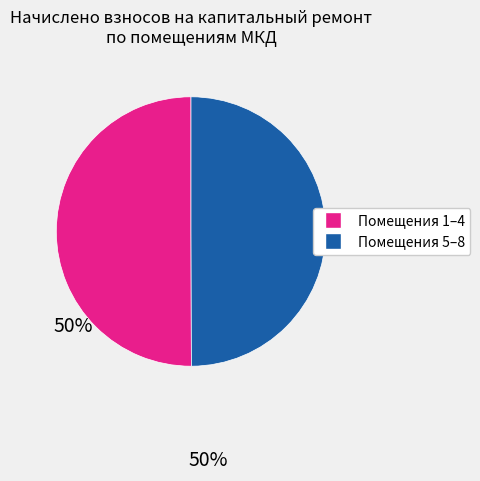

How many slices are in this pie chart?

2